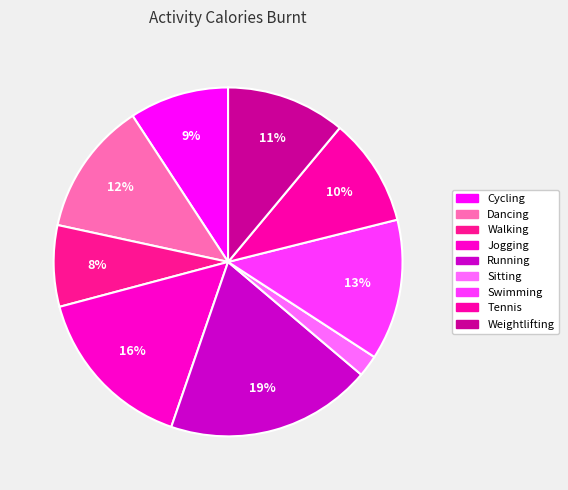

Does Walking account for over 50% of the chart?

No